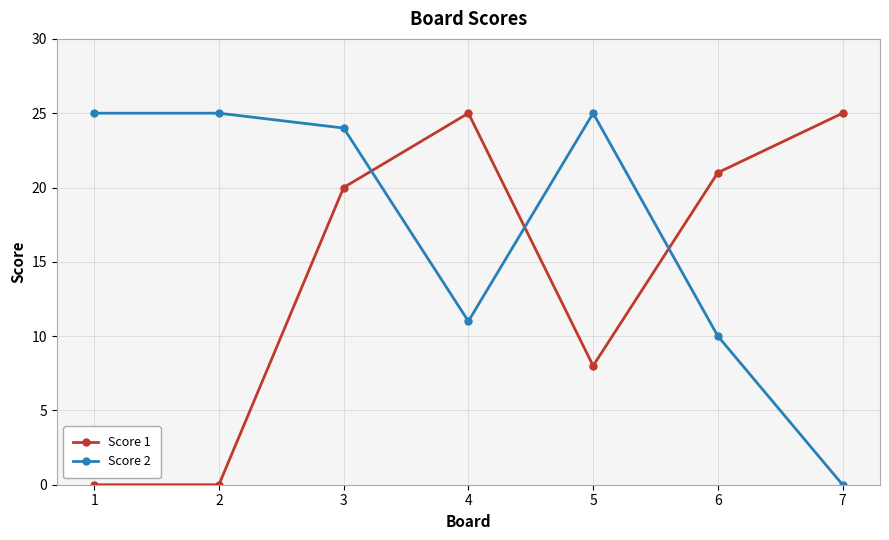

Reading left to right, list all the values displayed in this chart.

Score 1: 1=0	2=0	3=20	4=25	5=8	6=21	7=25
Score 2: 1=25	2=25	3=24	4=11	5=25	6=10	7=0